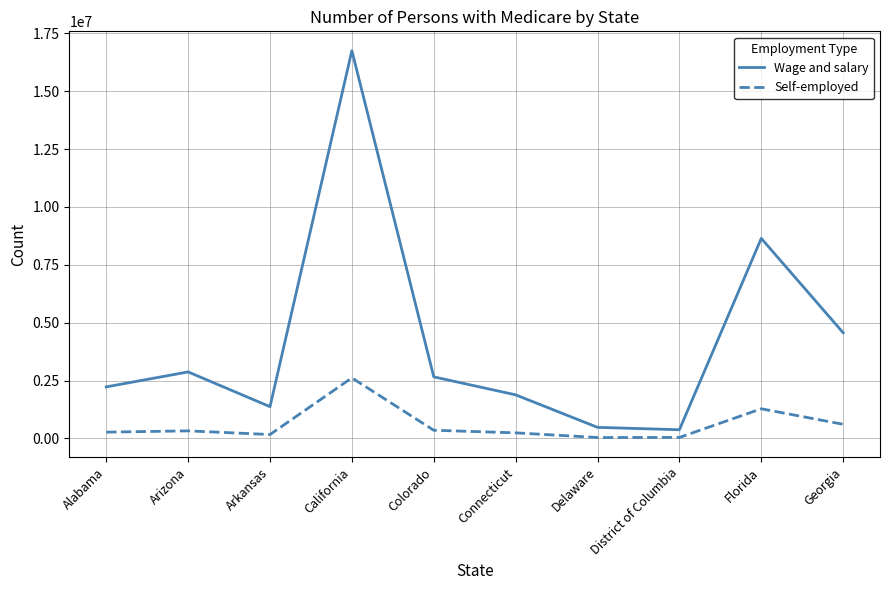

What is the difference between the maximum and minimum values in the Wage and salary series?

16371536